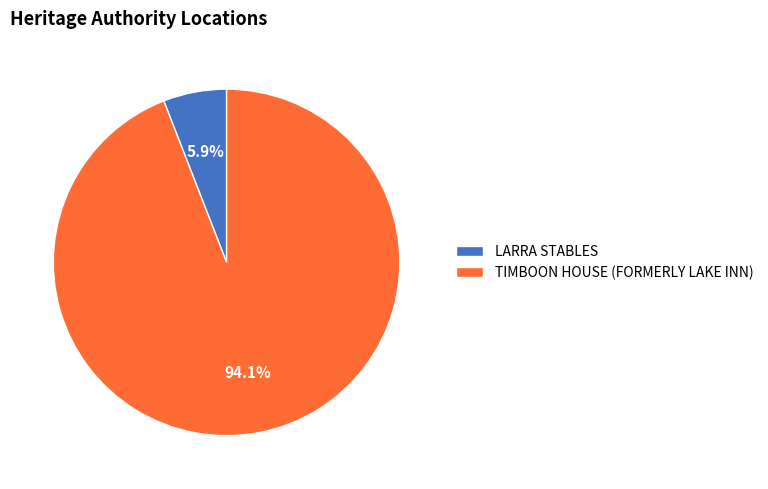

To the nearest percent, what is the difference between the largest and smallest slice percentages?

88%